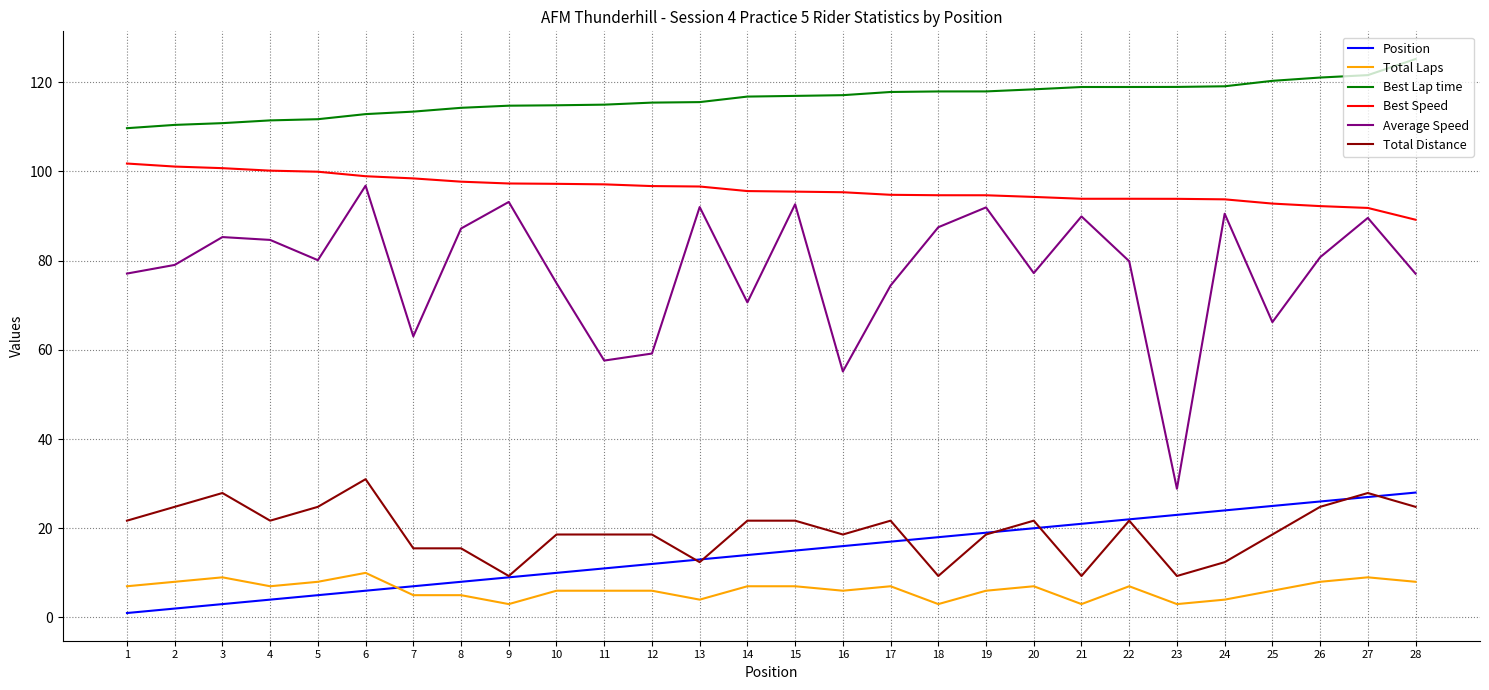

Which category has the highest value across all series?

28